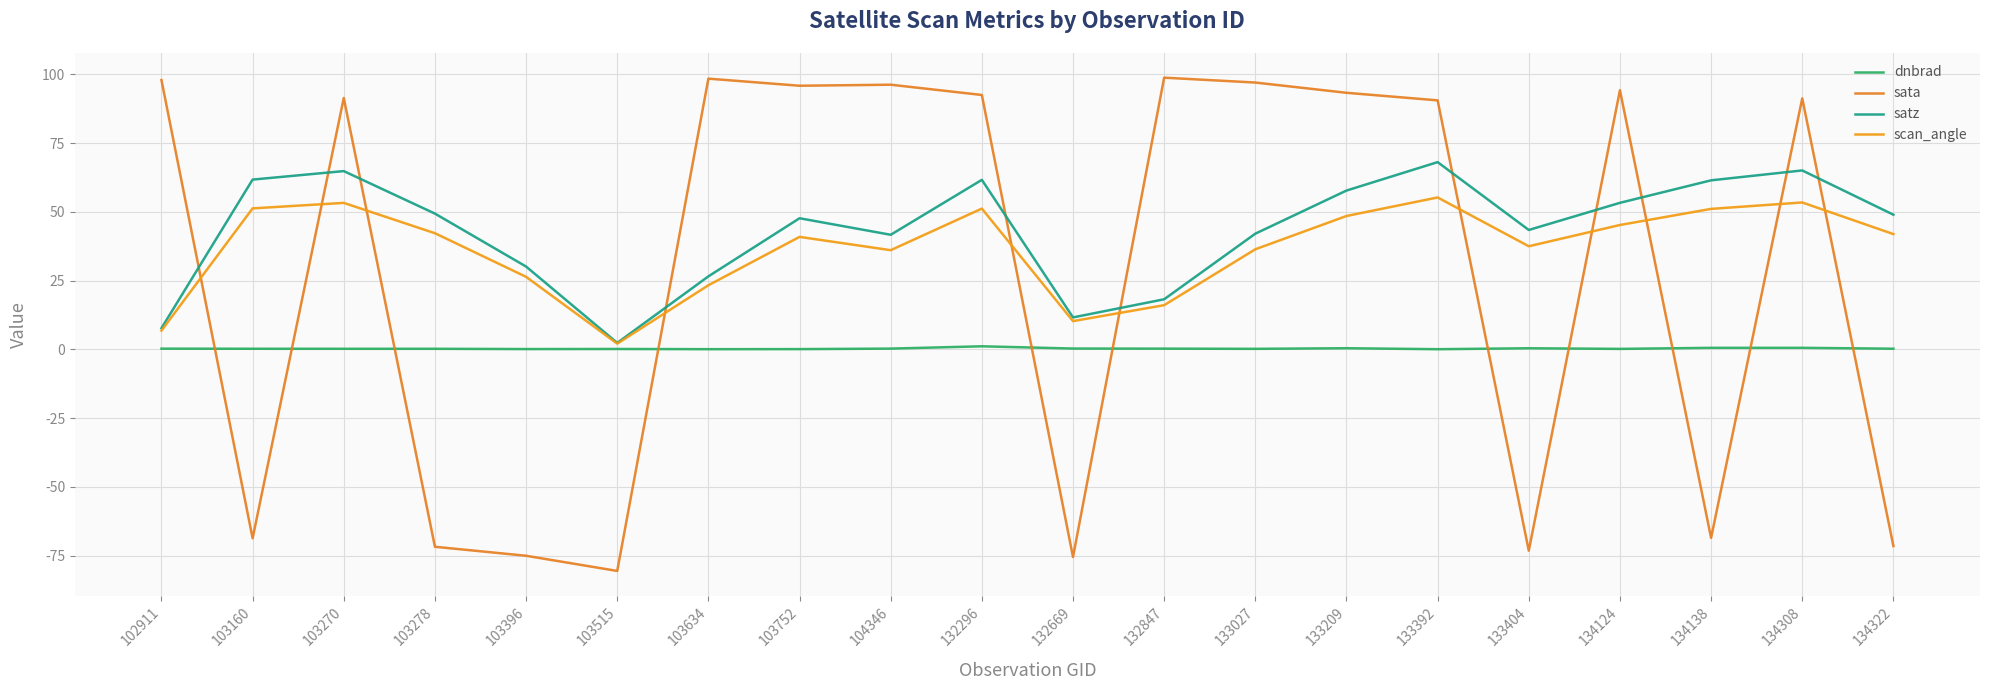

How many series are shown in this chart?

4